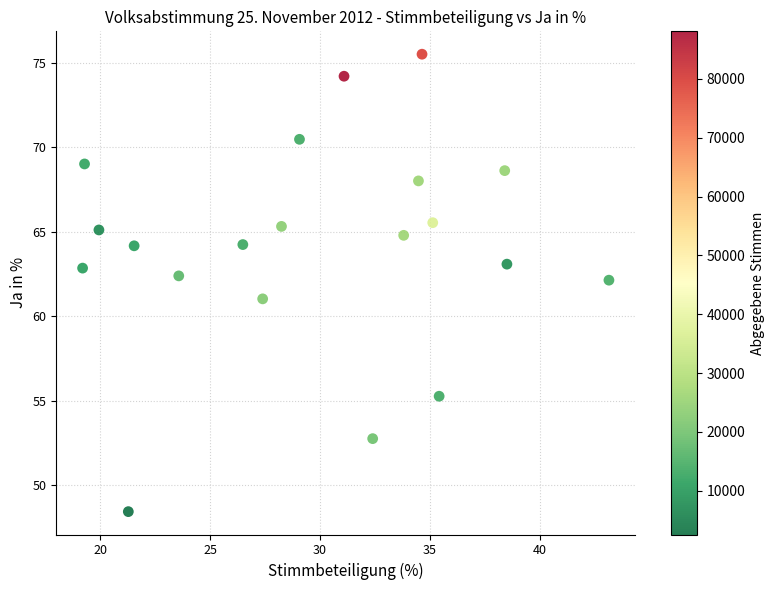

What is the range of Y values (max minus min)?

27.1